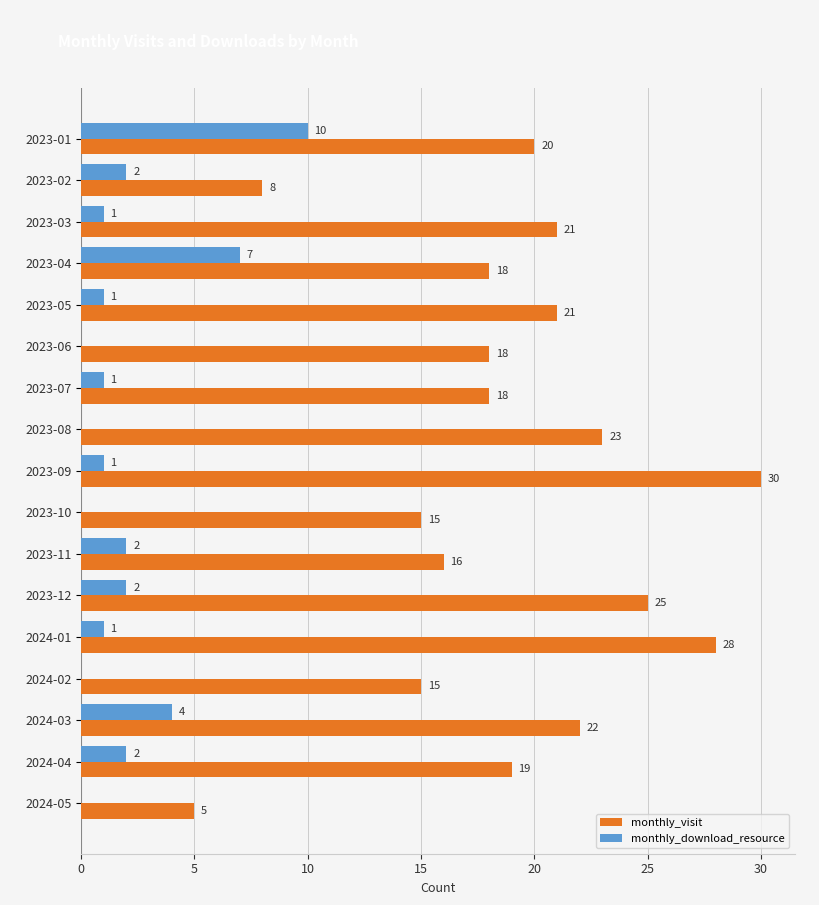

Which series changed the most between 2023-08 and 2023-11?

monthly_visit